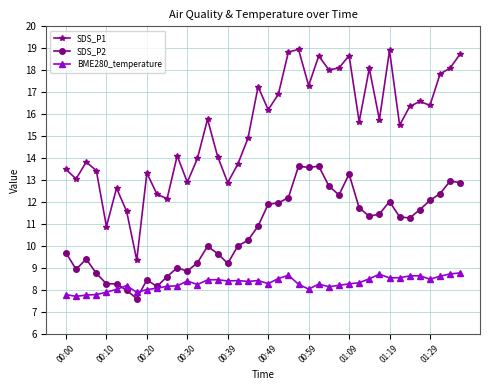

What is the minimum value shown in the chart?

7.6